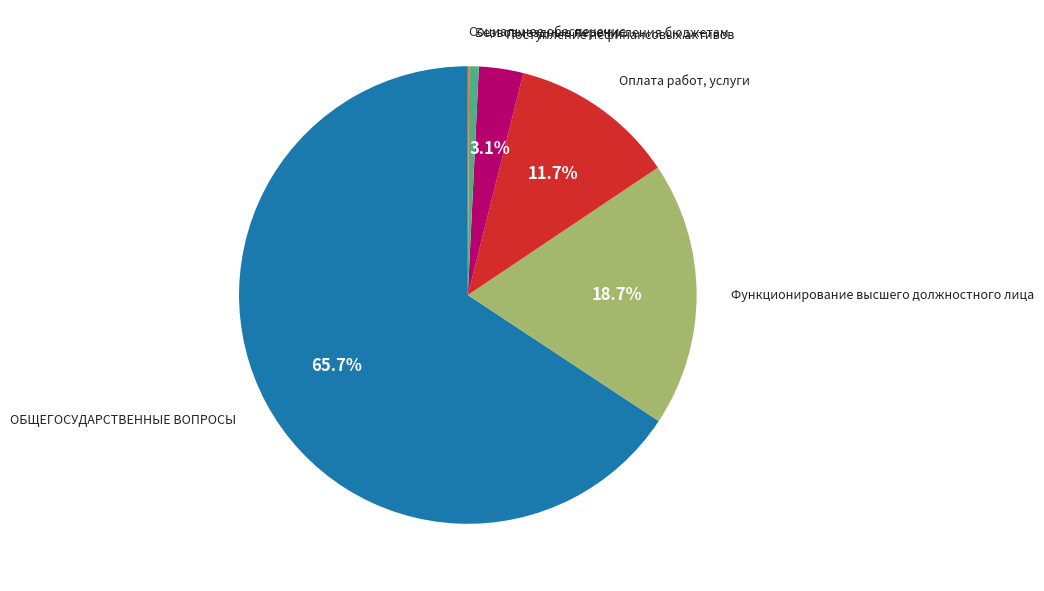

What percentage is NOT represented by Поступление нефинансовых активов?

96.9%